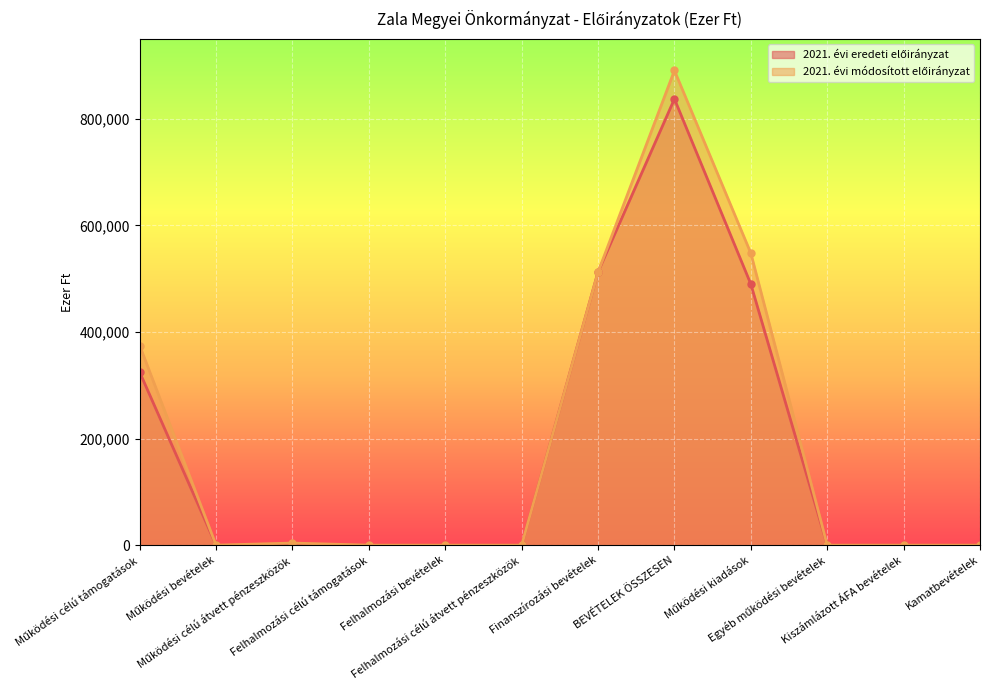

What is the label of the 9th point from the left?

Működési kiadások